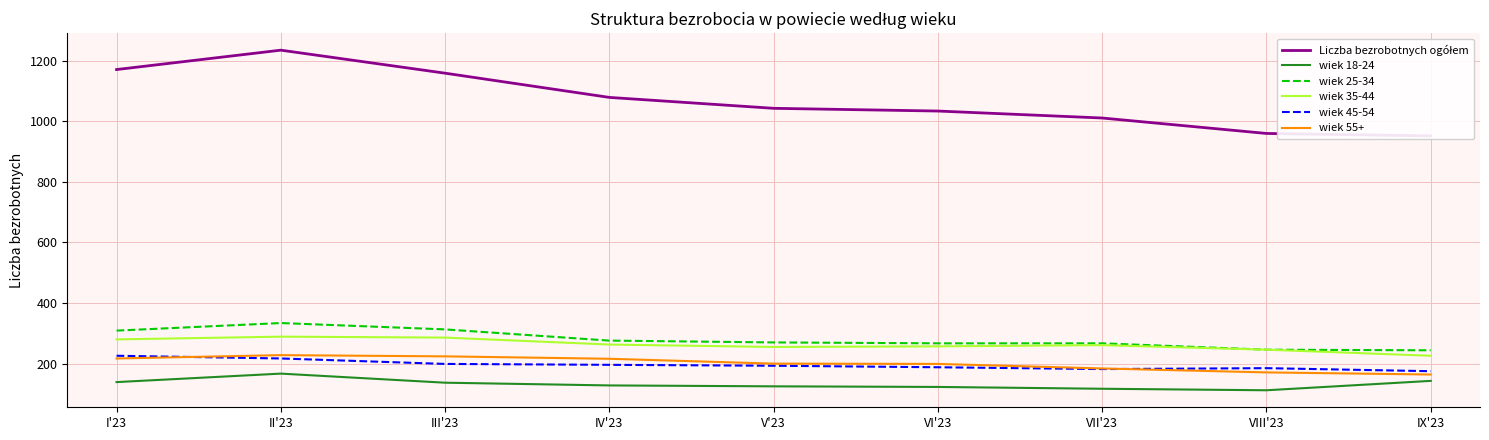

What is the minimum value for wiek 45-54?

175